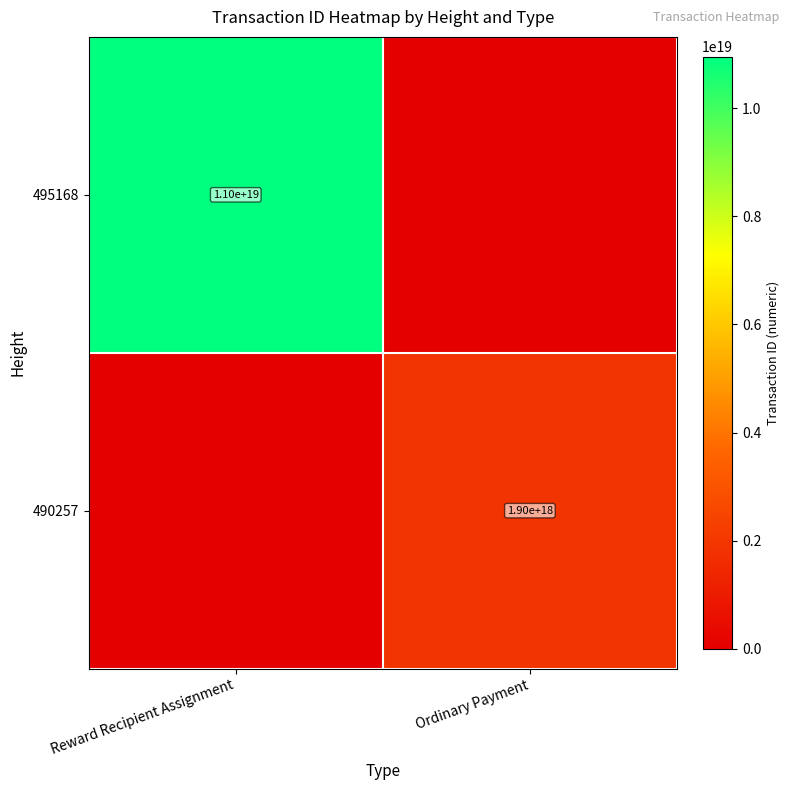

The 490257 series shows 2941434412809994752 at Ordinary Payment. True or false?

False